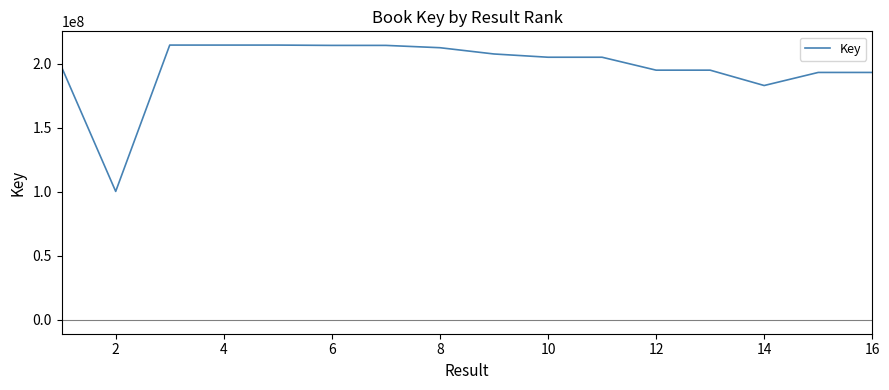

What is the difference between the maximum and minimum values?

114288574